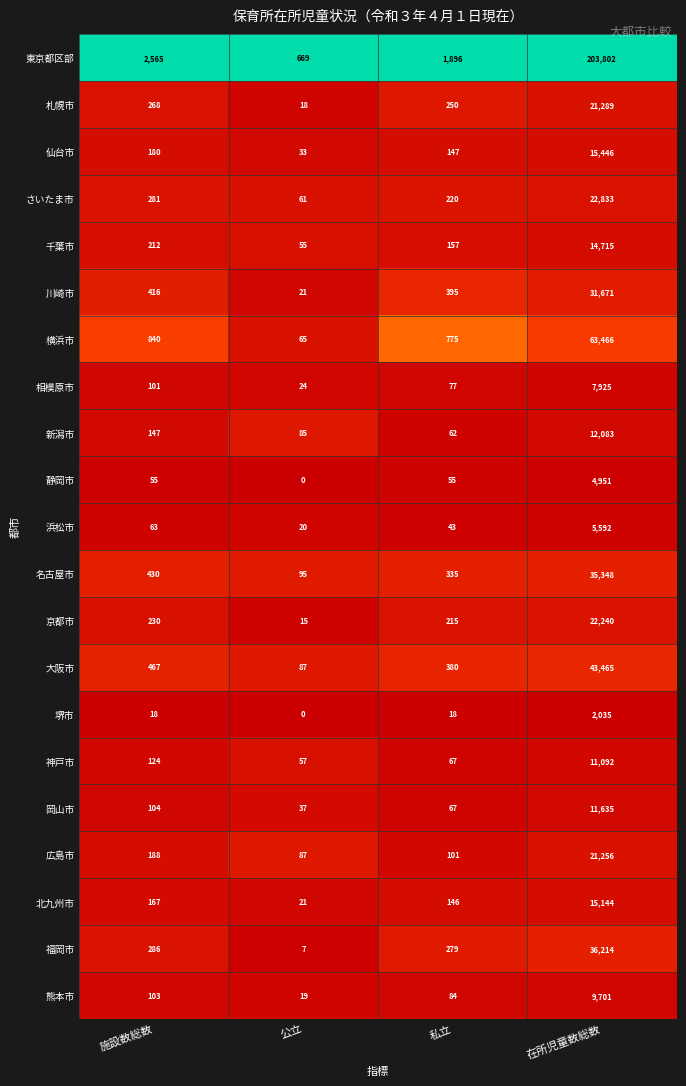

Which series has the largest total across all categories?

東京都区部